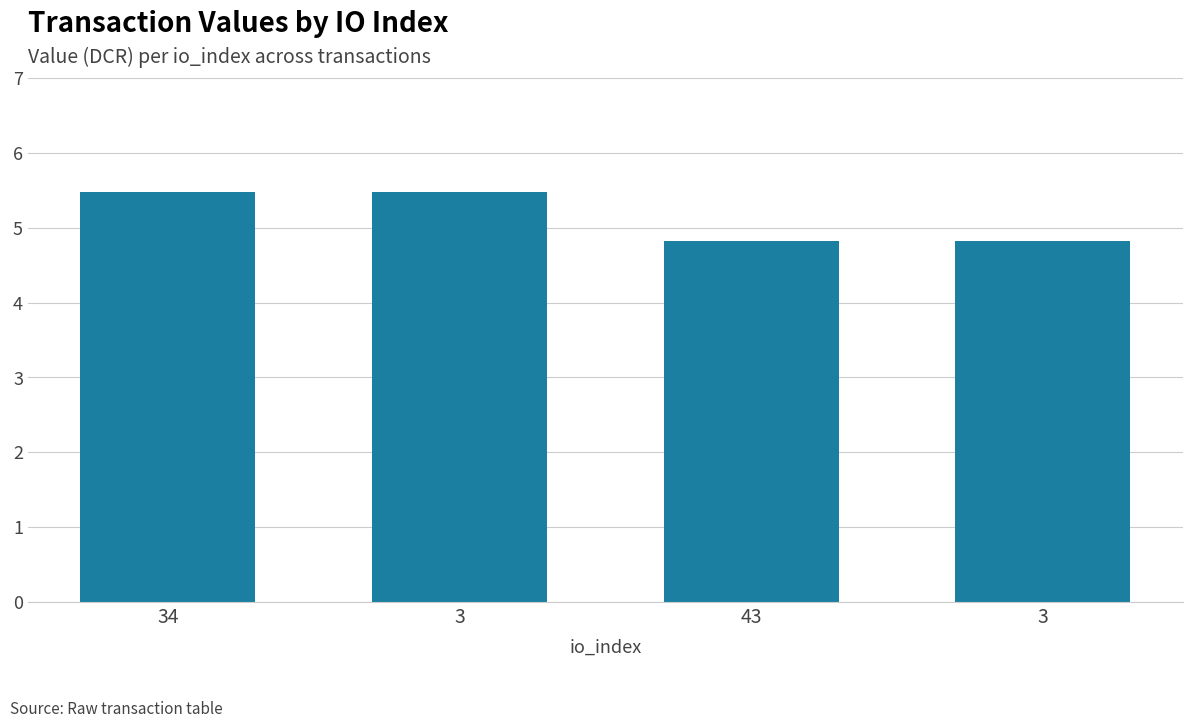

How many values are below 5?

2